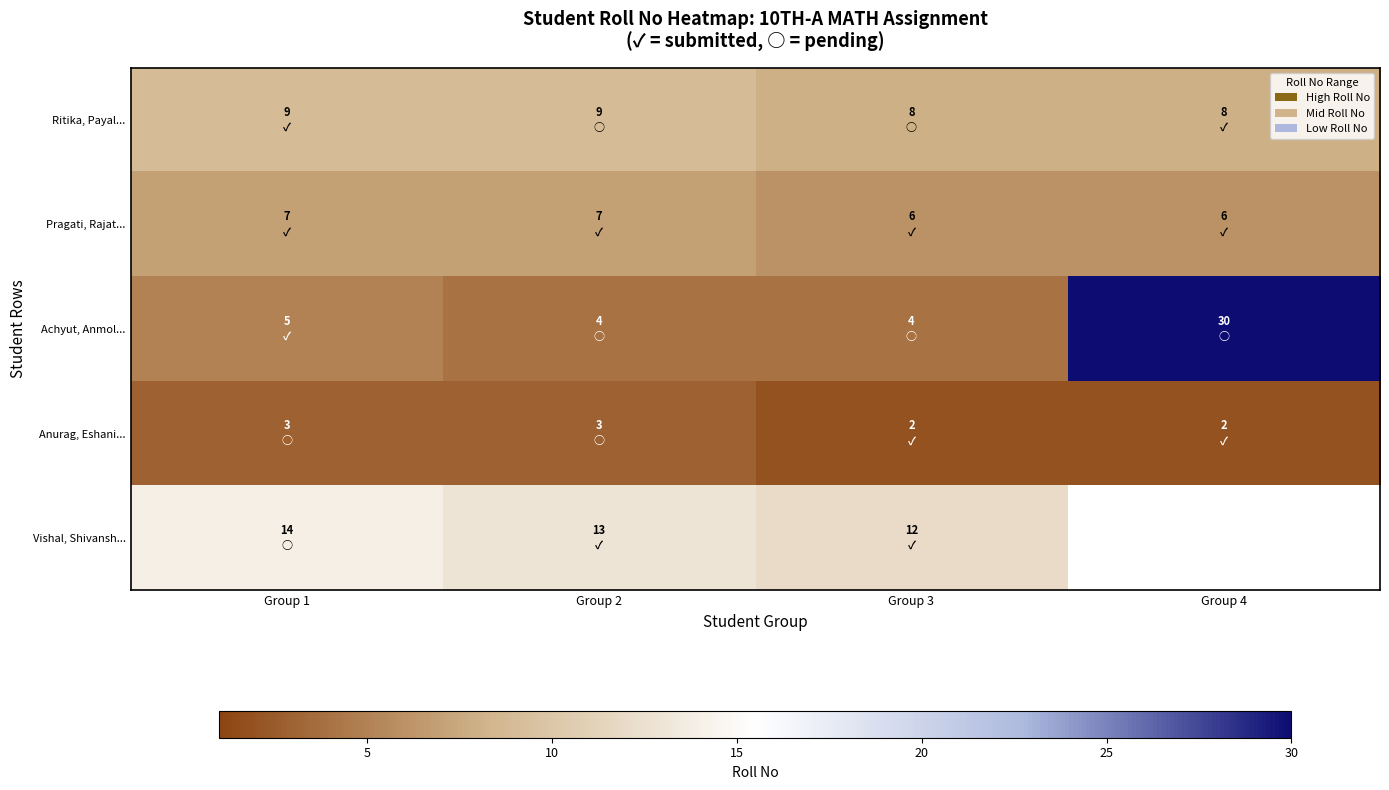

True or false: Ritika, Payal... has a value of 4.1 at Group 4.

False